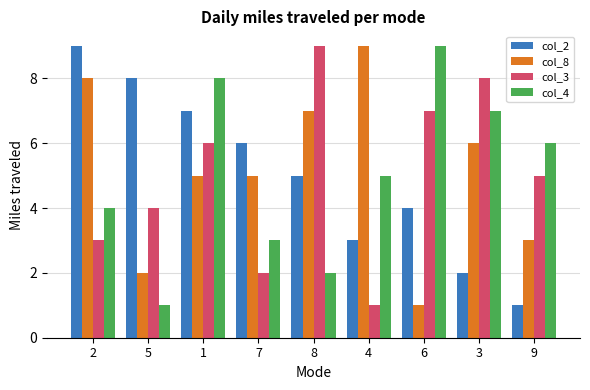

Reading right to left, list all the values displayed in this chart.

col_2: 9=1	3=2	6=4	4=3	8=5	7=6	1=7	5=8	2=9
col_8: 9=3	3=6	6=1	4=9	8=7	7=5	1=5	5=2	2=8
col_3: 9=5	3=8	6=7	4=1	8=9	7=2	1=6	5=4	2=3
col_4: 9=6	3=7	6=9	4=5	8=2	7=3	1=8	5=1	2=4